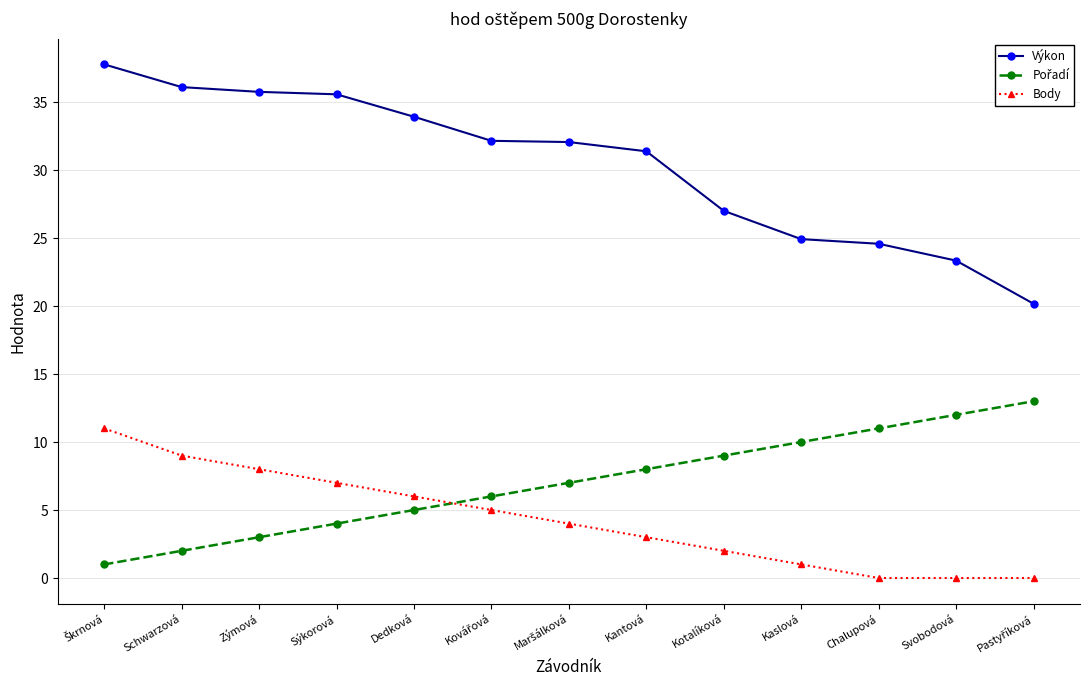

What is the greatest value displayed?

37.8